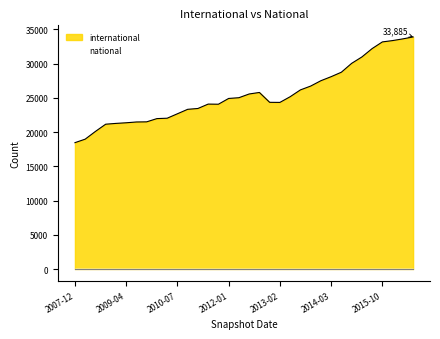

How many data points are less than 24906?

17